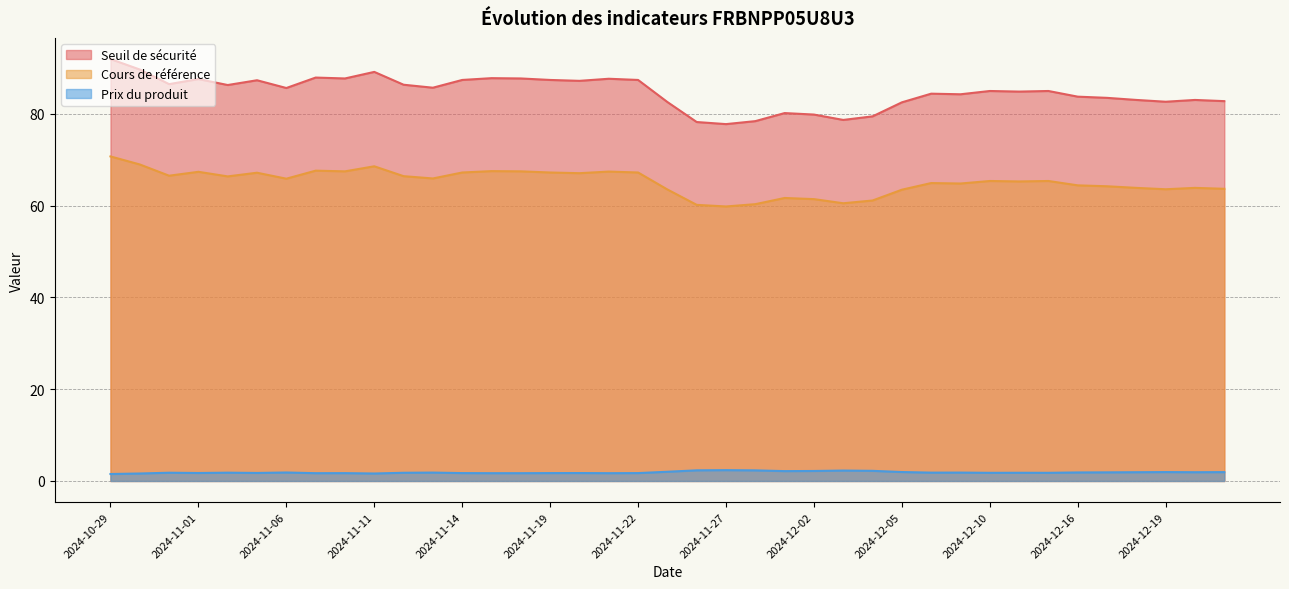

At which category does Cours de référence reach its first local peak?

2024-11-01